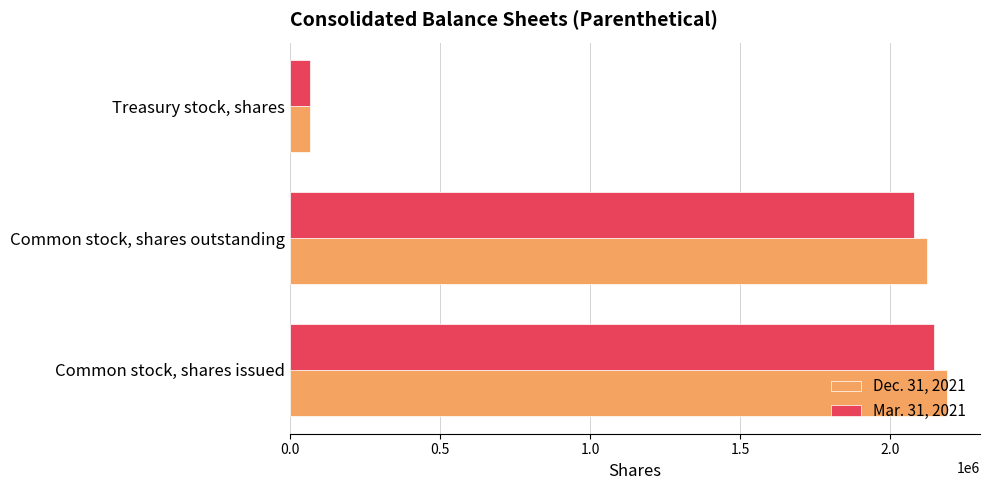

What is the highest value of the Mar. 31, 2021 series?

2143666